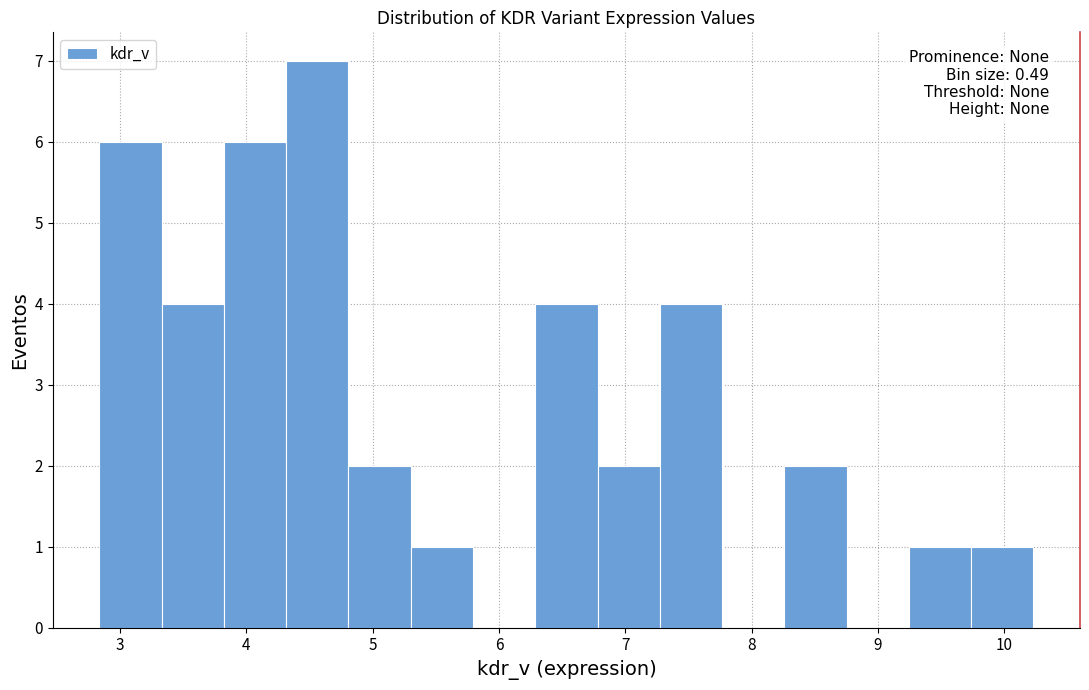

Over which range of the x-axis is the bar tallest?

4.3 to 4.8